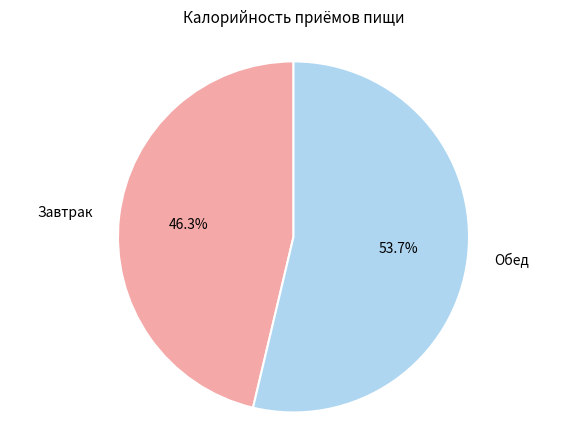

Which slice is the smallest?

Завтрак